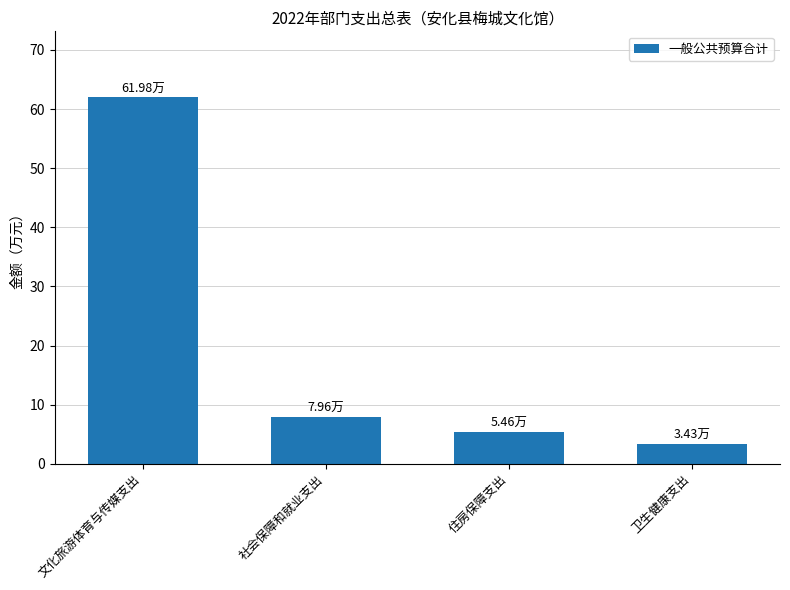

How many series are shown in this chart?

1